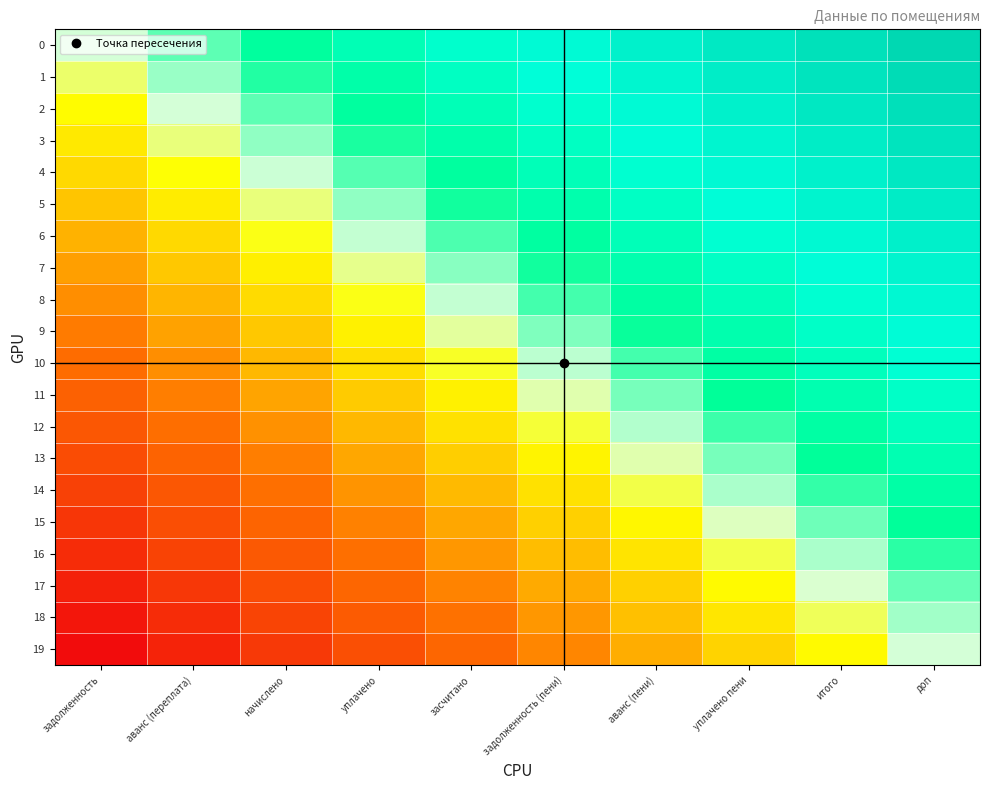

What is the spread (max minus min) of values at задолженность (пени)?

0.5